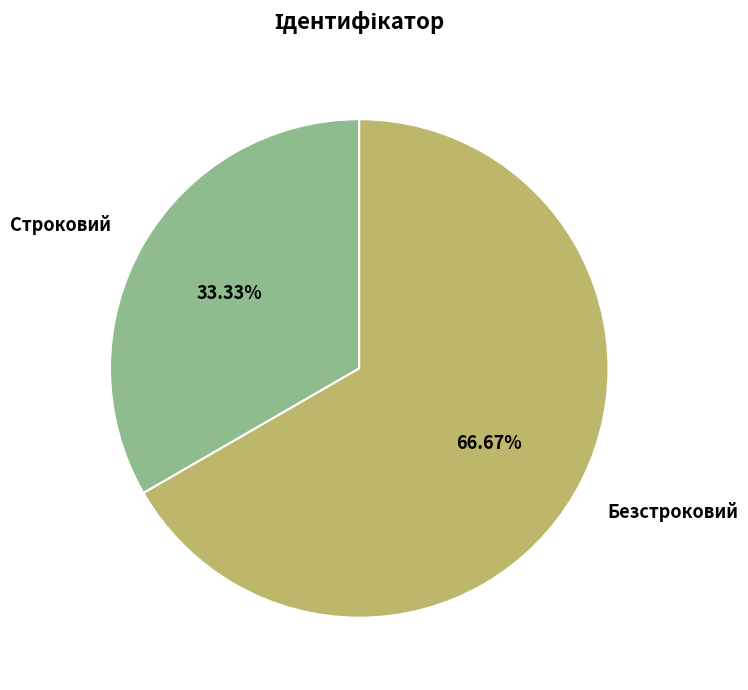

The Безстроковий slice represents 67% of the pie. True or false?

True